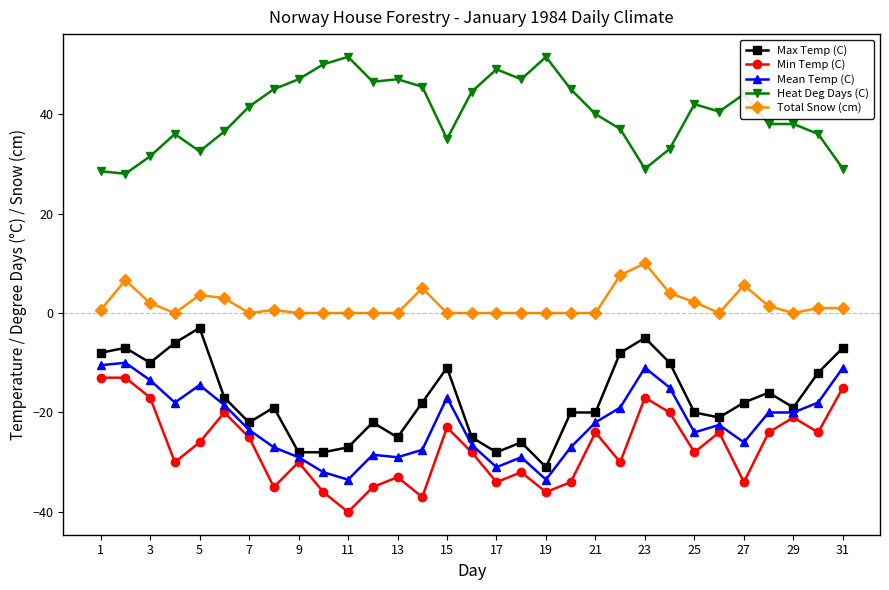

What is the lowest value of the Heat Deg Days (C) series?

28.0